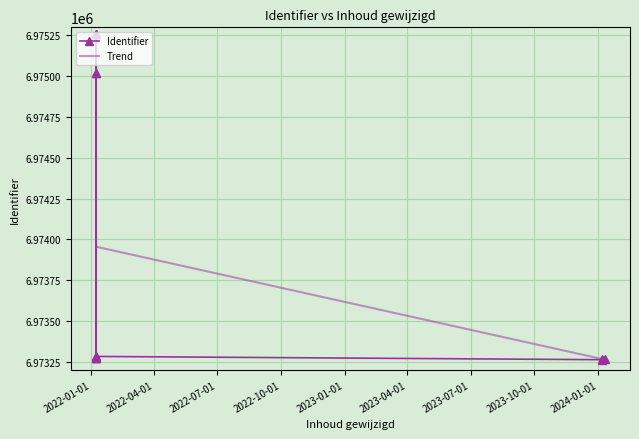

List the labels in order of value, smallest first.

2024-01-07, 2024-01-07, 2024-01-10, 2022-01-08, 2022-01-08, 2022-01-08, 2022-01-08, 2022-01-08, 2022-01-08, 2022-01-08, 2022-01-08, 2022-01-08, 2022-01-08, 2022-01-08